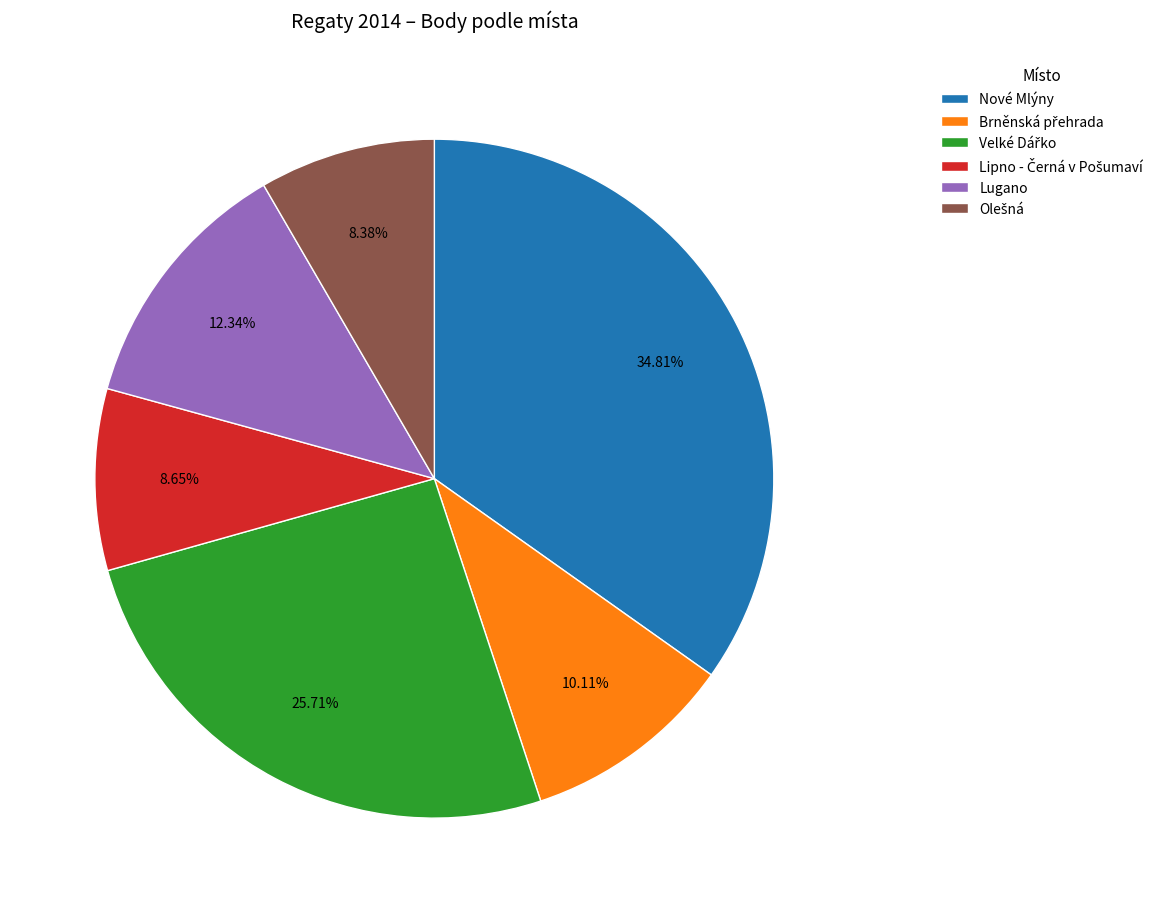

What is the largest slice in the pie chart?

Nové Mlýny